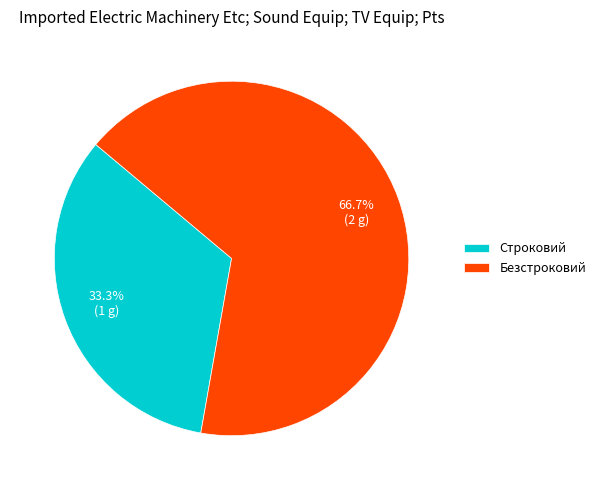

How many segments does this pie chart have?

2